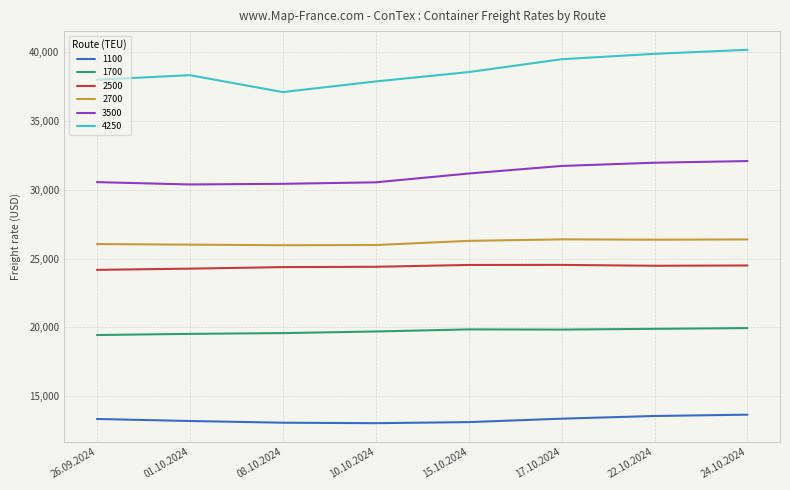

Is it true that 2700 equals 26050 at 26.09.2024?

True